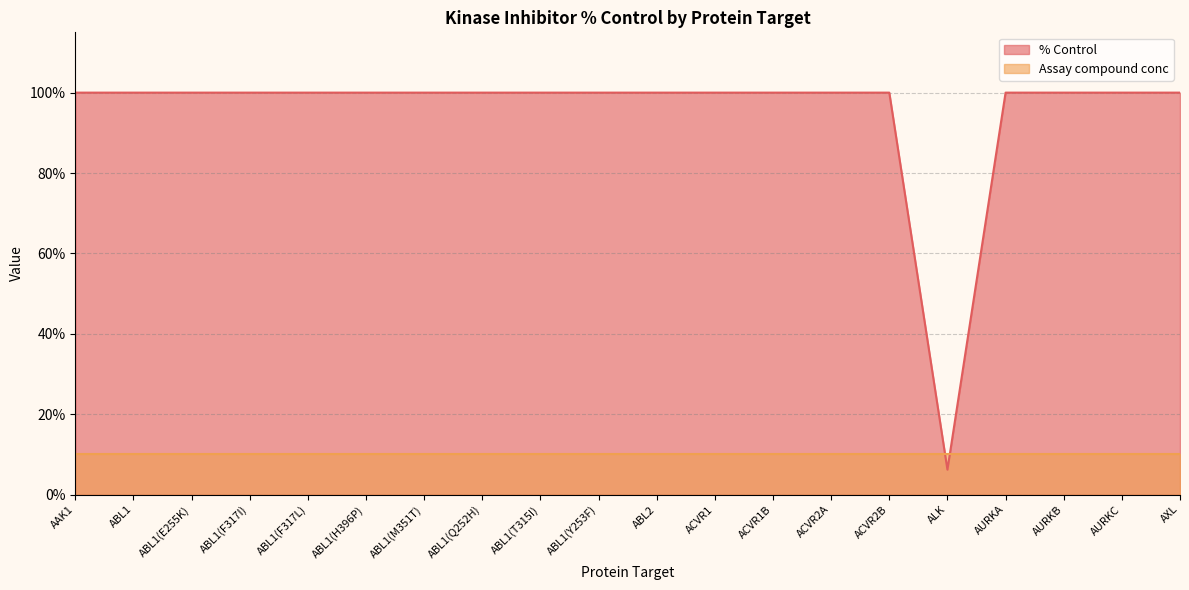

How many interior local valleys (lower than both neighbors) does the data have?

1